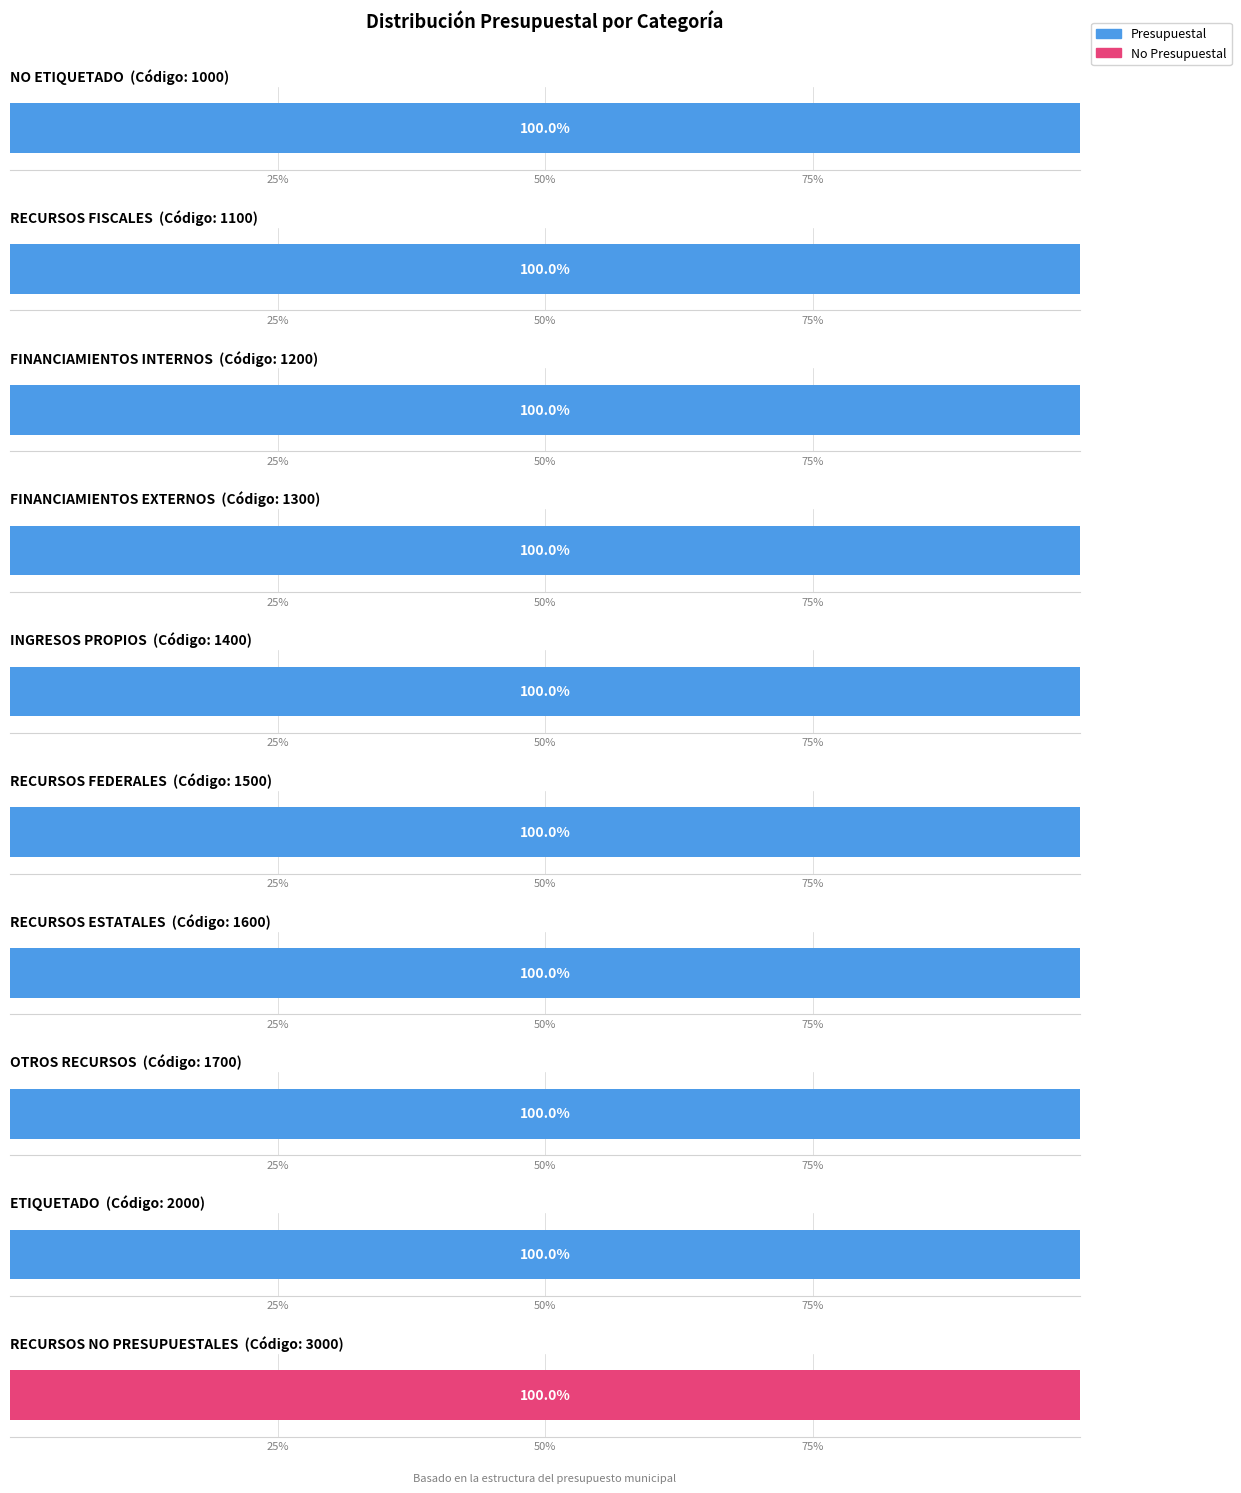

How many groups of bars are there?

10